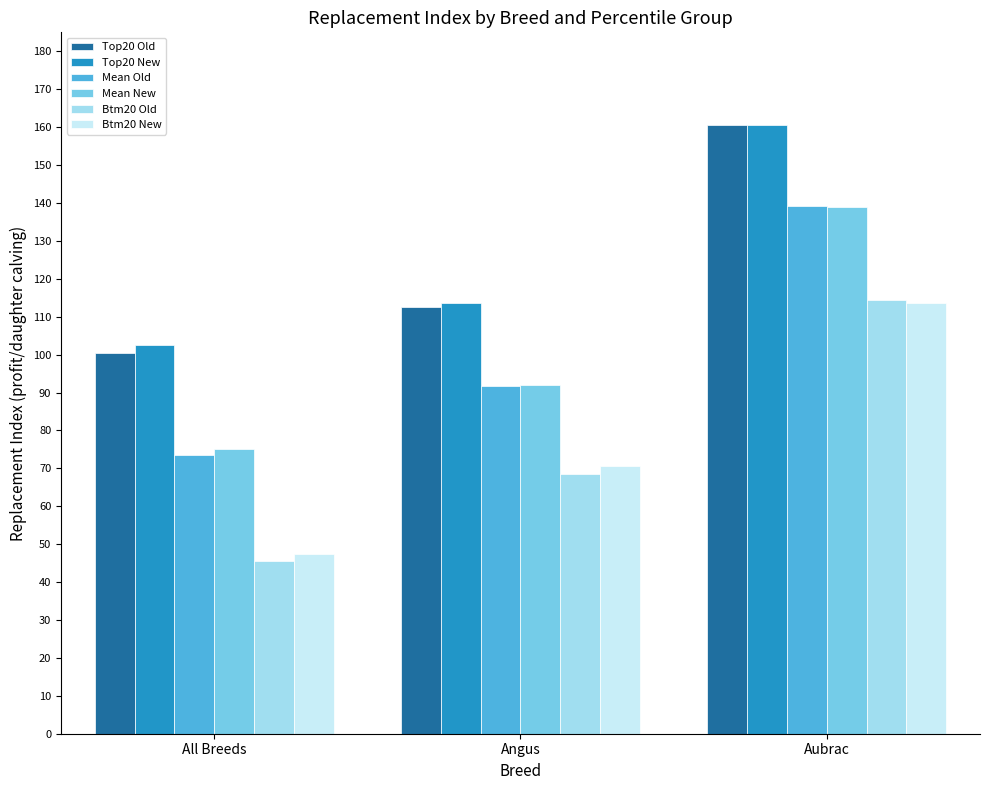

What position from the right is Angus?

2